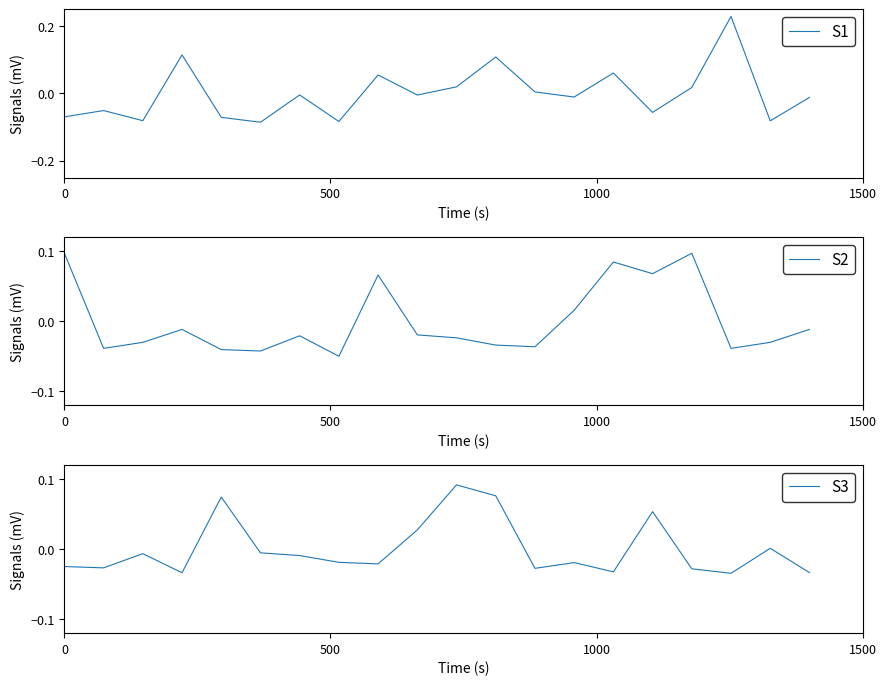

Does the chart have visible grid lines?

No